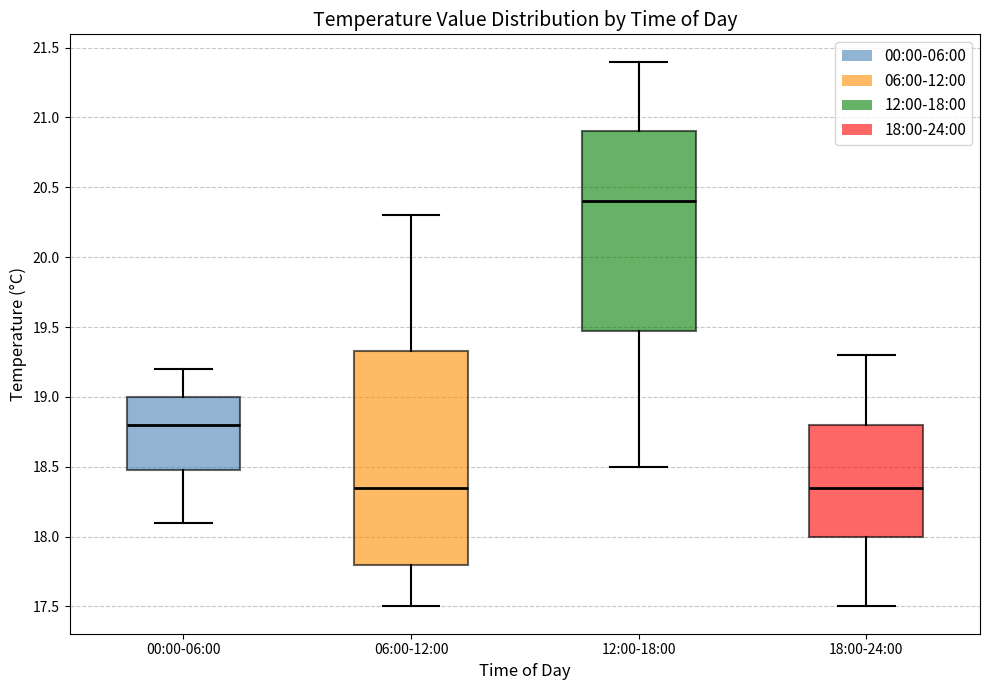

Reading left to right, transcribe this box plot: for each box, give where its median line is, the range the box spans, and where its two whiskers end, as read against the y-axis. The values are not printed on the chart, so give them approximately, as read against the axis.

00:00-06:00: median 18.80, box 18.50 to 19.00, whiskers 18.10 to 19.20
06:00-12:00: median 18.35, box 17.80 to 19.35, whiskers 17.50 to 20.30
12:00-18:00: median 20.40, box 19.50 to 20.90, whiskers 18.50 to 21.40
18:00-24:00: median 18.35, box 18.00 to 18.80, whiskers 17.50 to 19.30